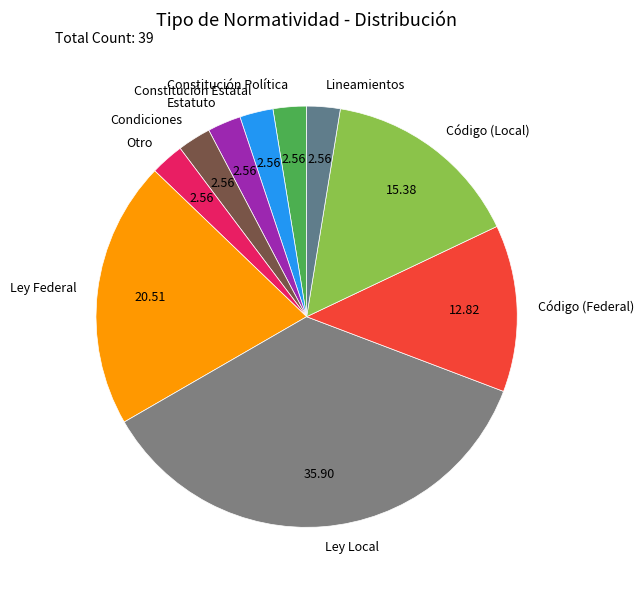

Is the sum of Código (Local) and Ley Federal greater than half?

No